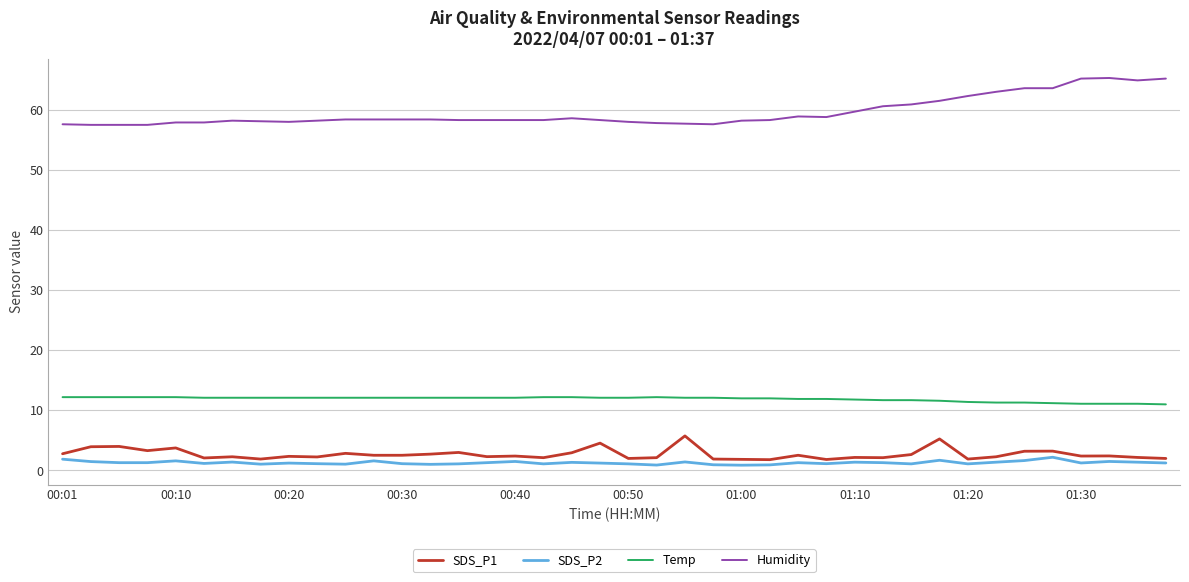

True or false: SDS_P2 and Temp intersect in this chart.

False